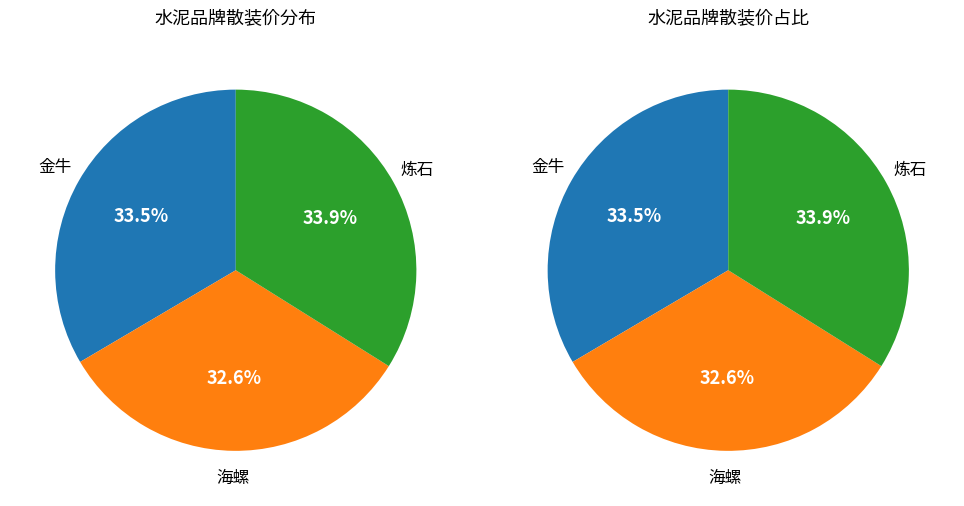

Approximately how many times larger is the value at 金牛 compared to 海螺?

1.0